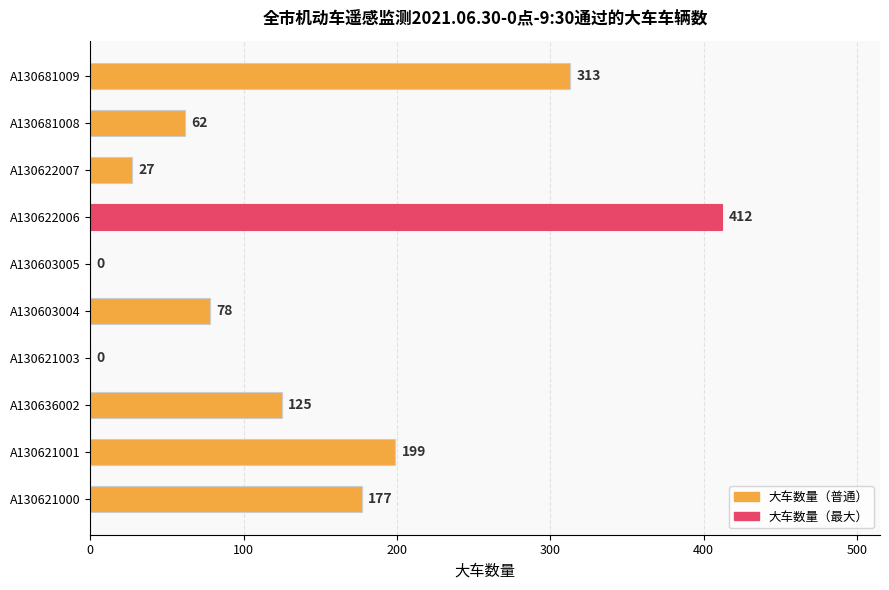

What value does the data have at A130681009, to the nearest 5?

315